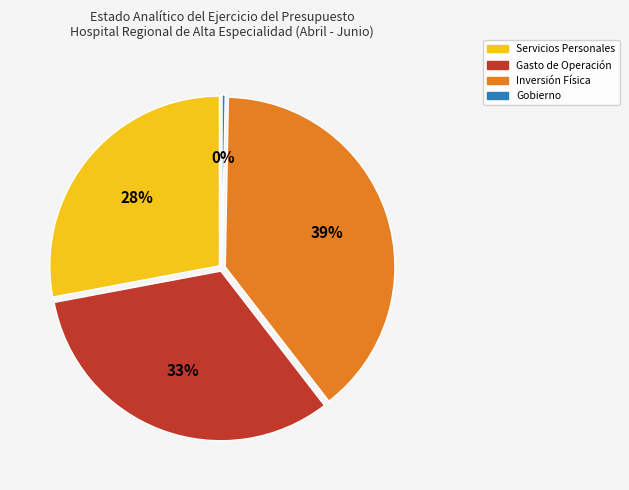

Does any single category account for the majority?

No